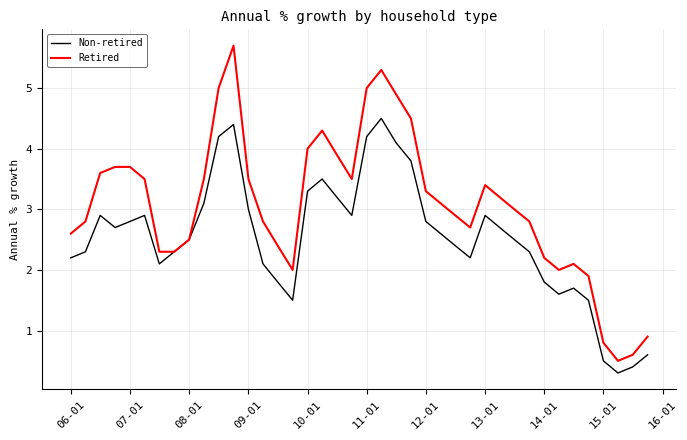

List the series in order of their peak value, highest first.

Retired, Non-retired